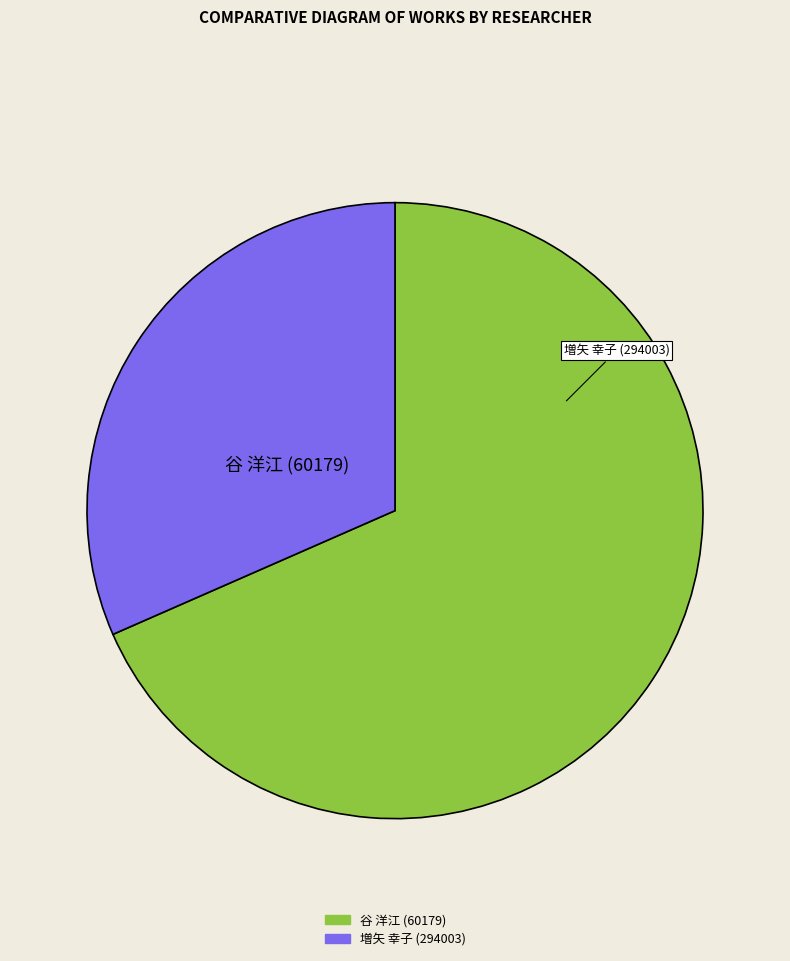

How many segments does this pie chart have?

2